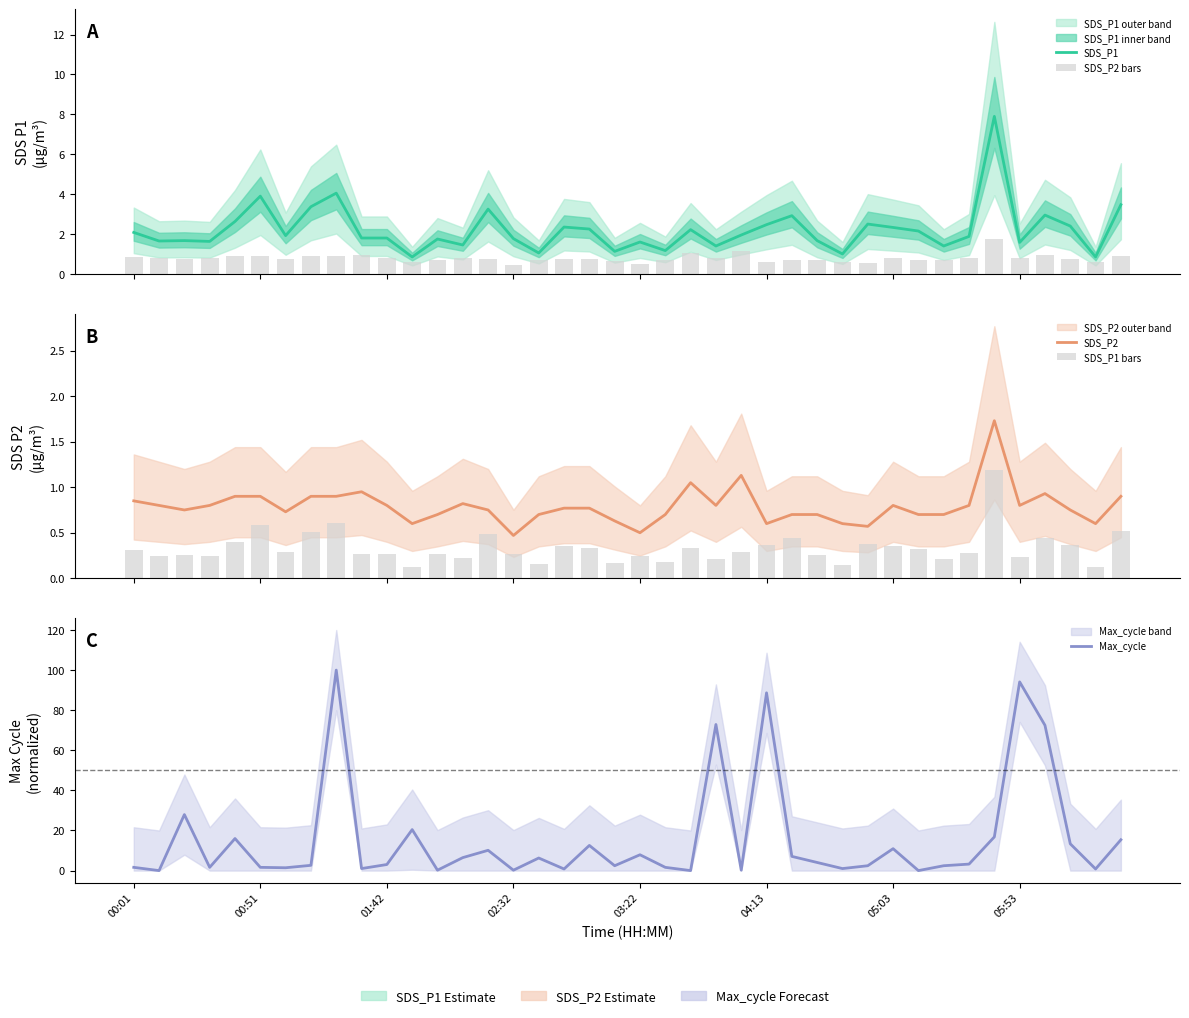

What is the difference between the SDS_P1 values at 33 and 22?

0.3